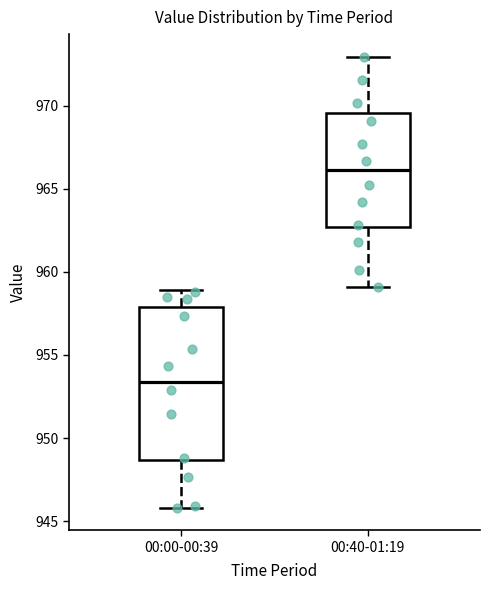

Reading left to right, transcribe this box plot: for each box, give where its median line is, the range the box spans, and where its two whiskers end, as read against the y-axis. The values are not printed on the chart, so give them approximately, as read against the axis.

00:00-00:39: median 953.5, box 948.5 to 958.0, whiskers 946.0 to 959.0
00:40-01:19: median 966.0, box 962.5 to 969.5, whiskers 959.0 to 973.0